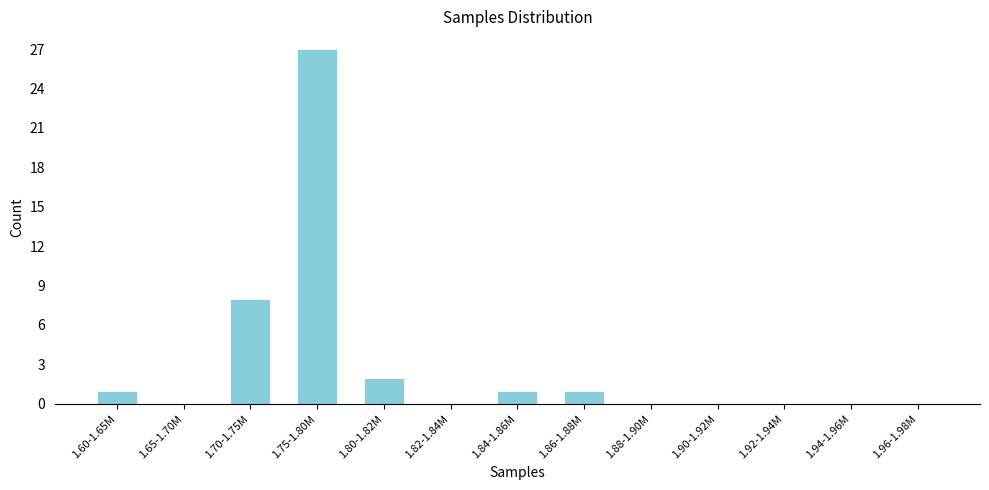

Reading left to right, extract all data points from this chart.

1.60-1.65M=1	1.65-1.70M=0	1.70-1.75M=8	1.75-1.80M=27	1.80-1.82M=2	1.82-1.84M=0	1.84-1.86M=1	1.86-1.88M=1	1.88-1.90M=0	1.90-1.92M=0	1.92-1.94M=0	1.94-1.96M=0	1.96-1.98M=0